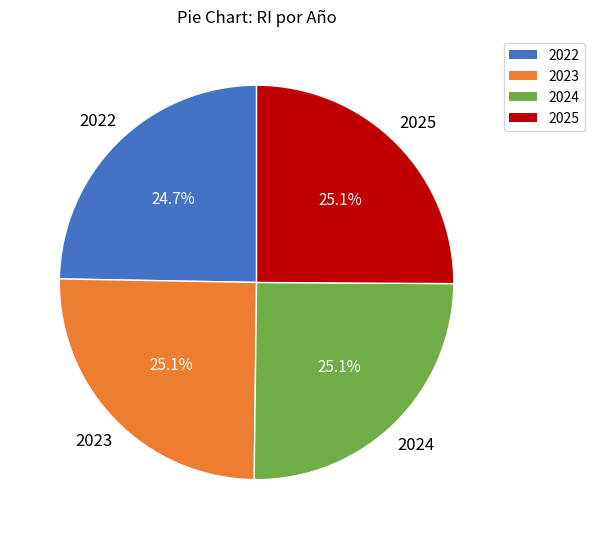

True or false: 2022 accounts for 17% of the total.

False